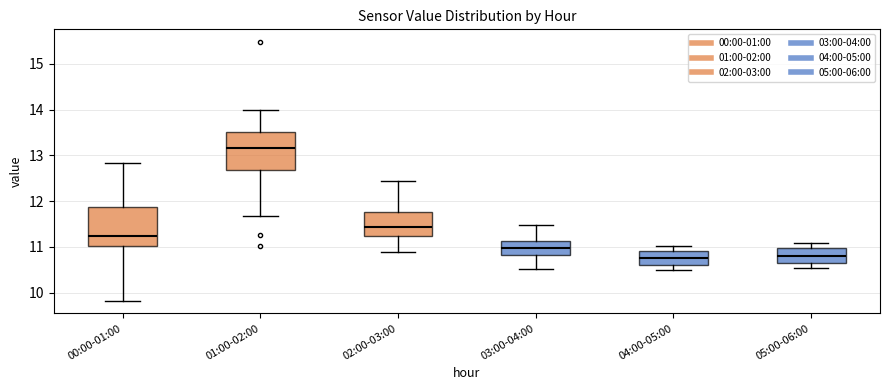

Where is the upper edge of the box for 03:00-04:00 on the y-axis? The values are not printed on the chart, so give them approximately, as read against the axis.

11.1